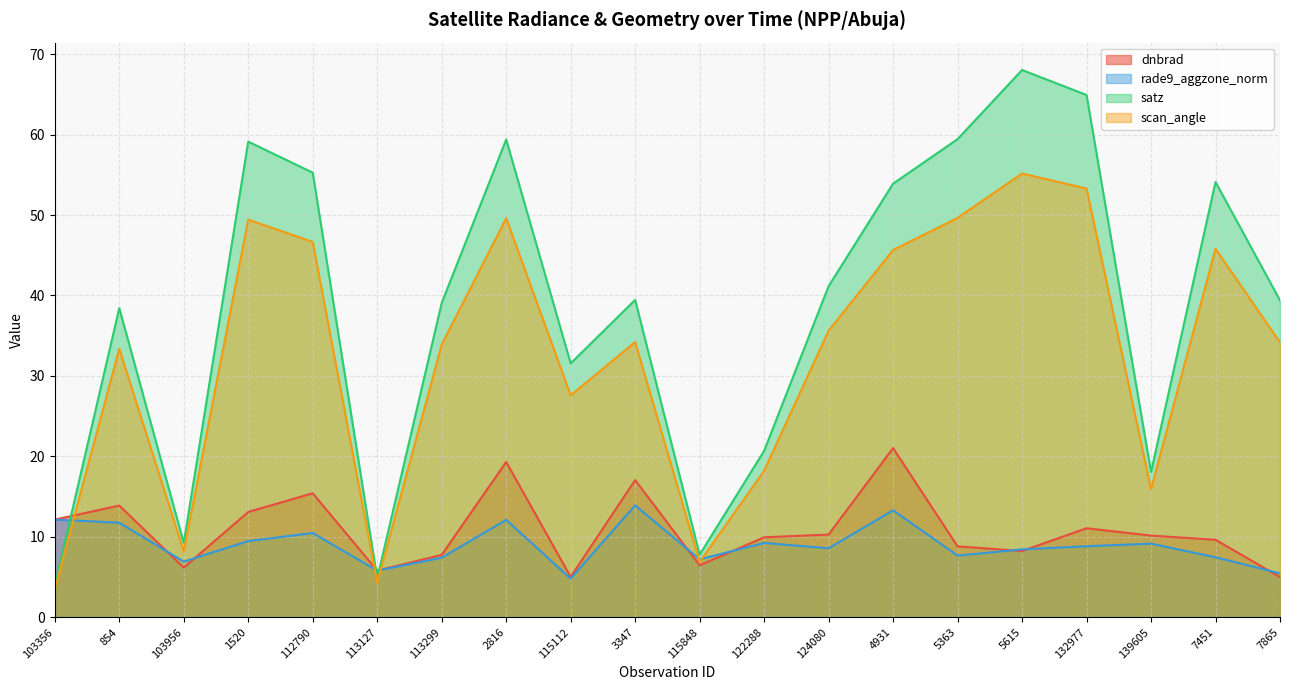

What is the value of the scan_angle point at the 13th from the left?

35.6